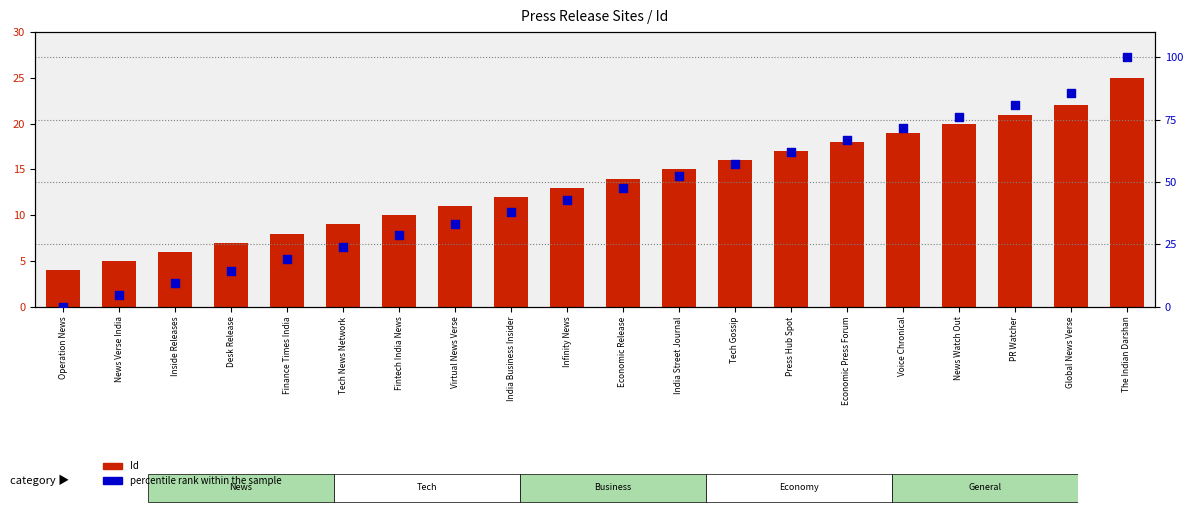

At how many categories does at least one series exceed 99?

1